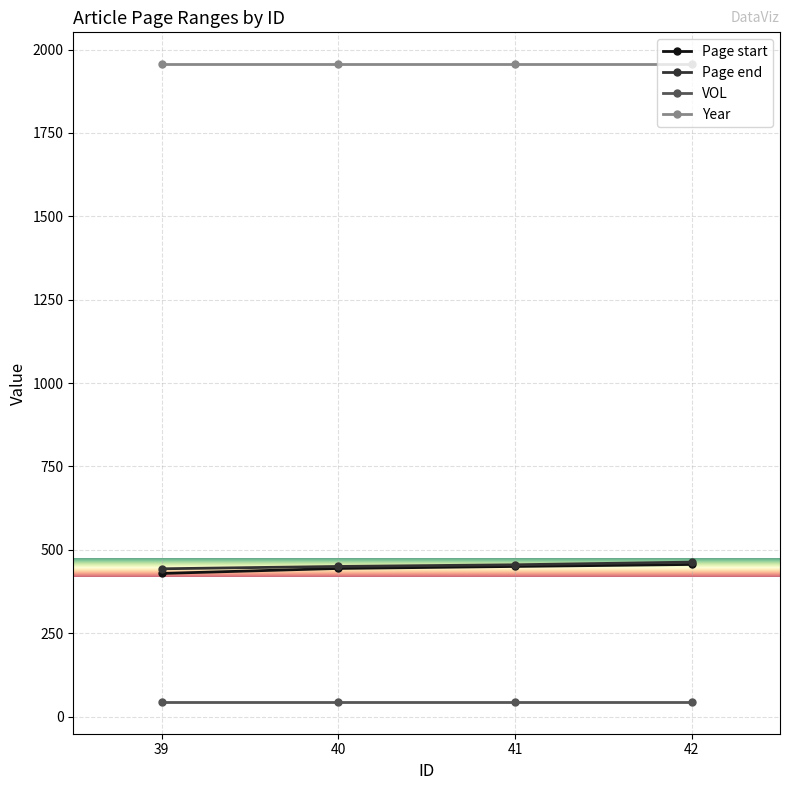

What is the maximum value for Page start?

456